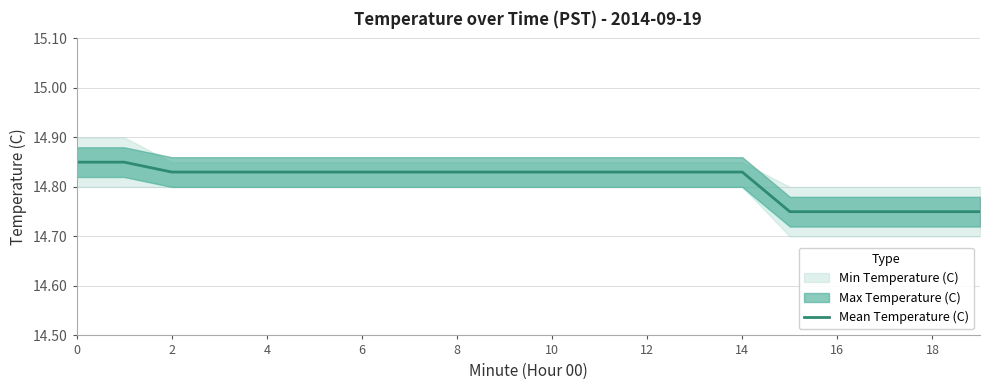

The value of Mean Temperature (C) at 14 is 4.7. True or false?

False